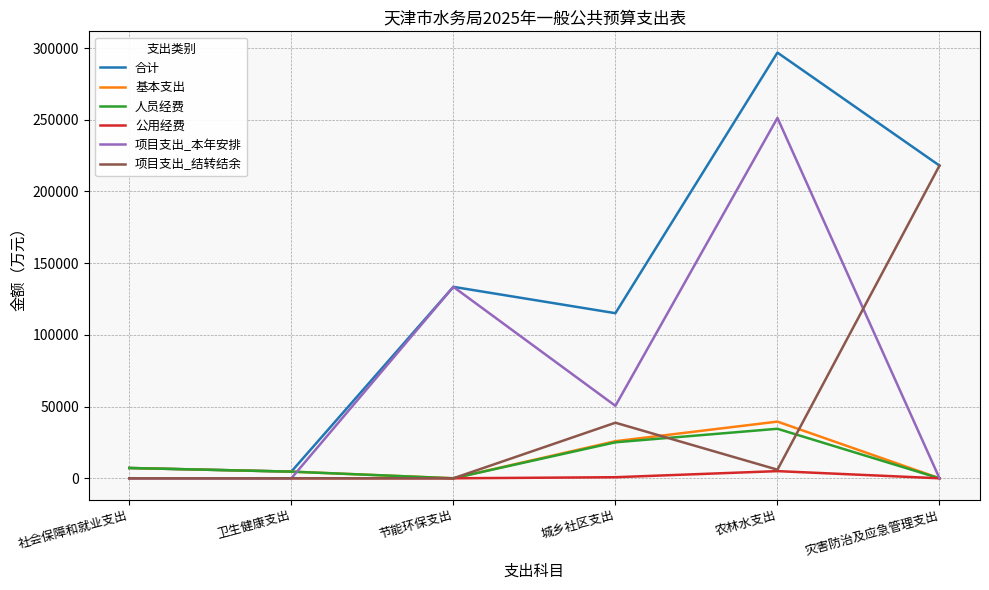

Where is 项目支出_结转结余 nearest to the value 109028?

城乡社区支出